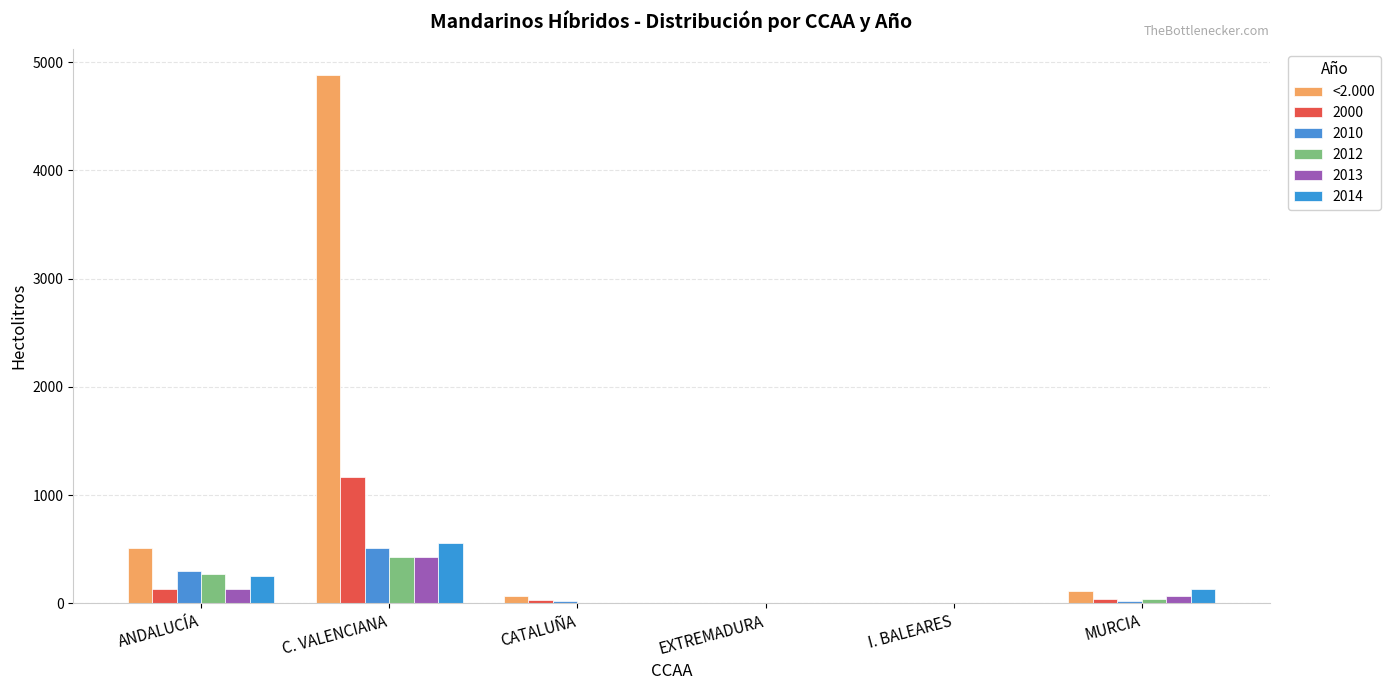

Does the chart contain stacked bars?

No